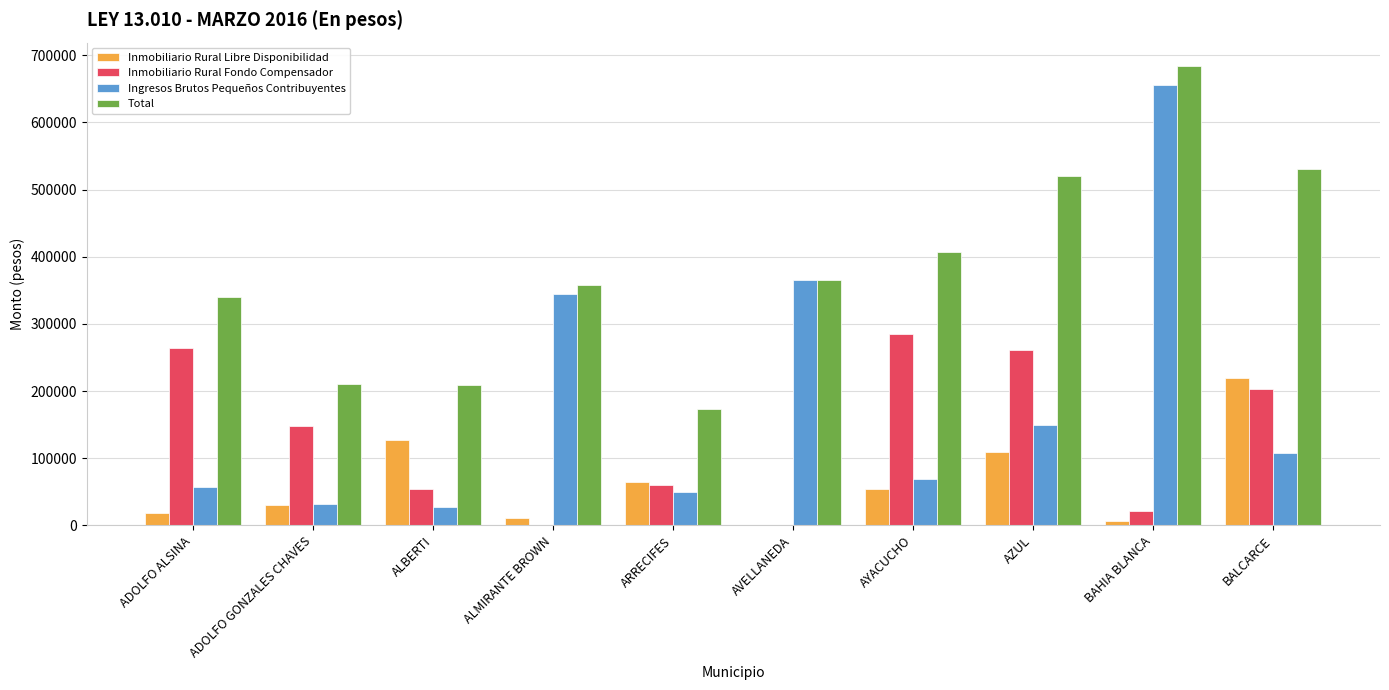

What is the total value across all series at BAHIA BLANCA?

1369088.4